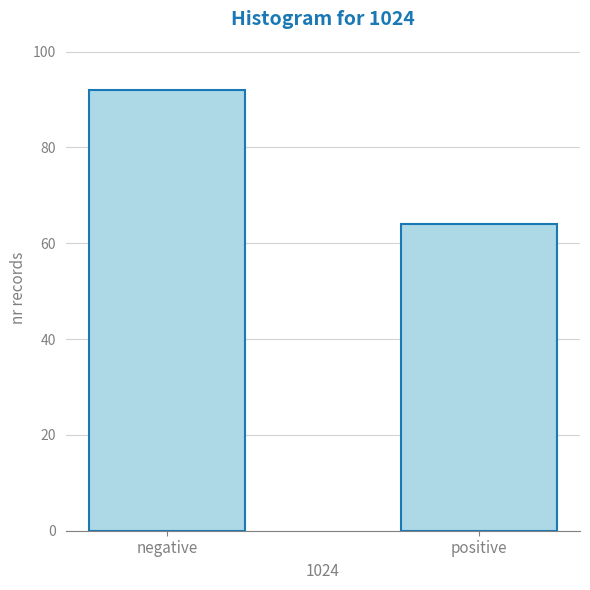

Reading left to right, transcribe all the data shown in this chart.

92	64